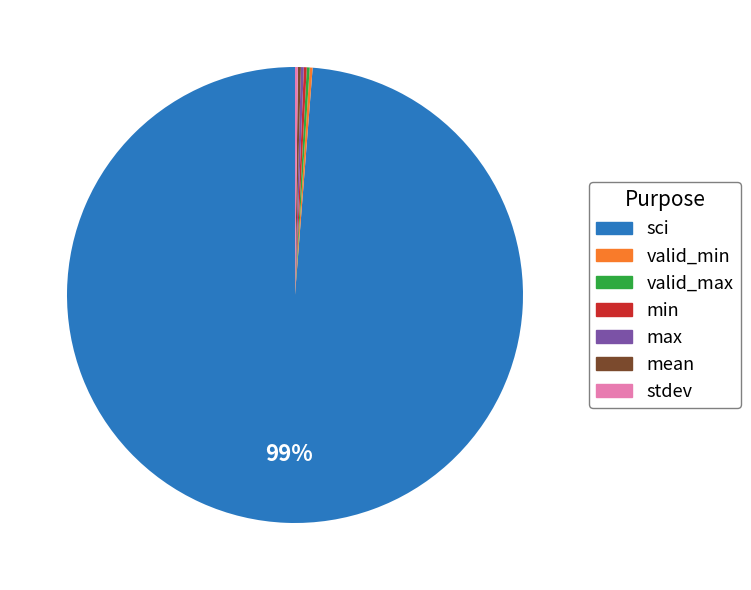

Does sci account for over 50% of the chart?

Yes